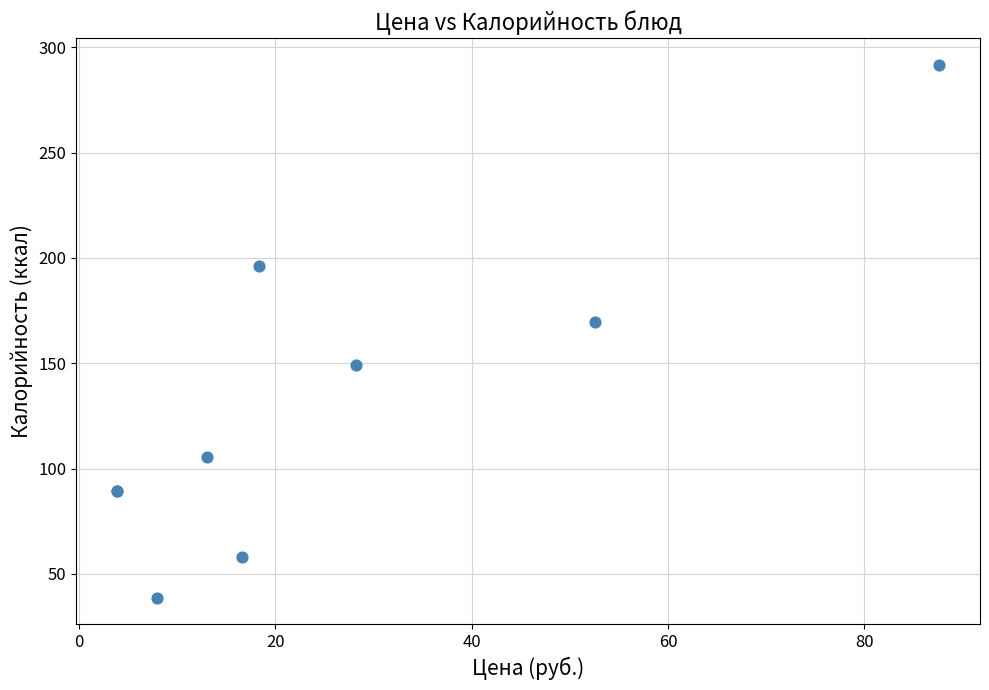

What Y value in the scatter plot is closest to 165?

169.7